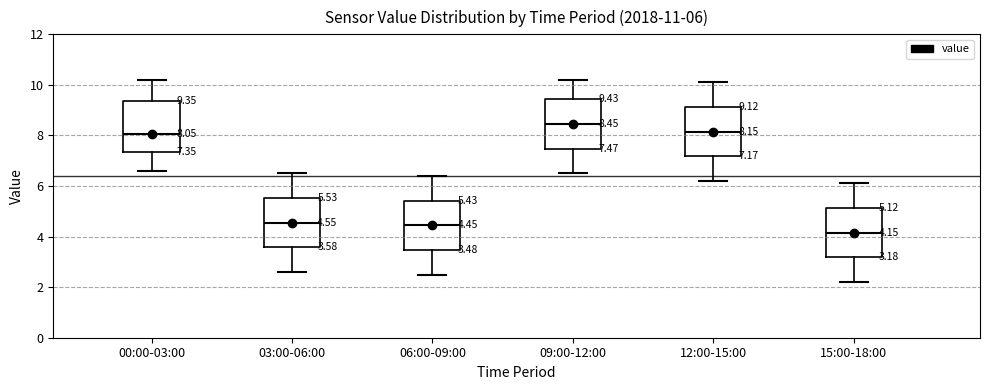

Which box's median line is the highest?

09:00-12:00